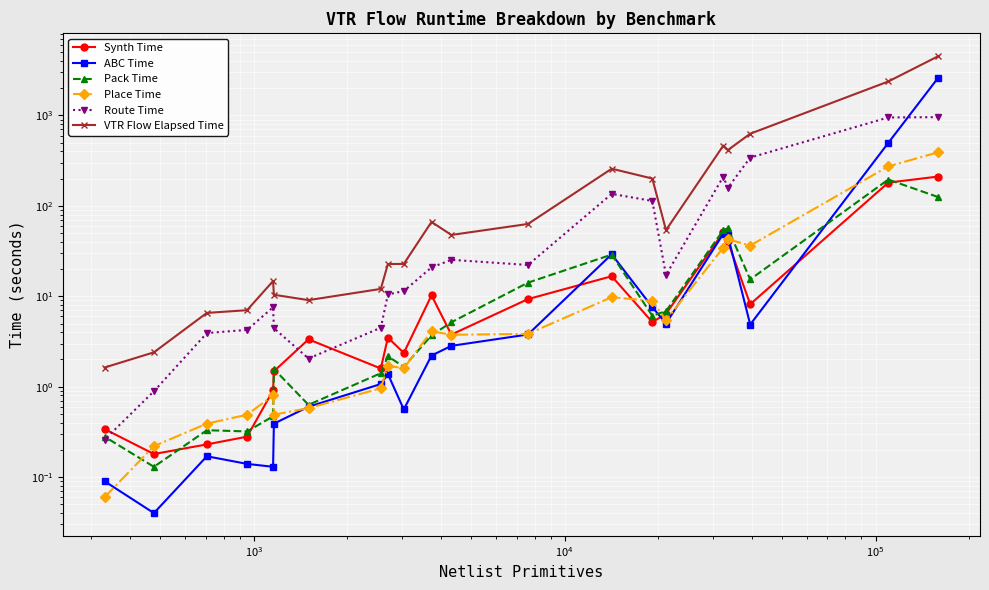

The value of Place Time at 20 is 0.1. True or false?

False